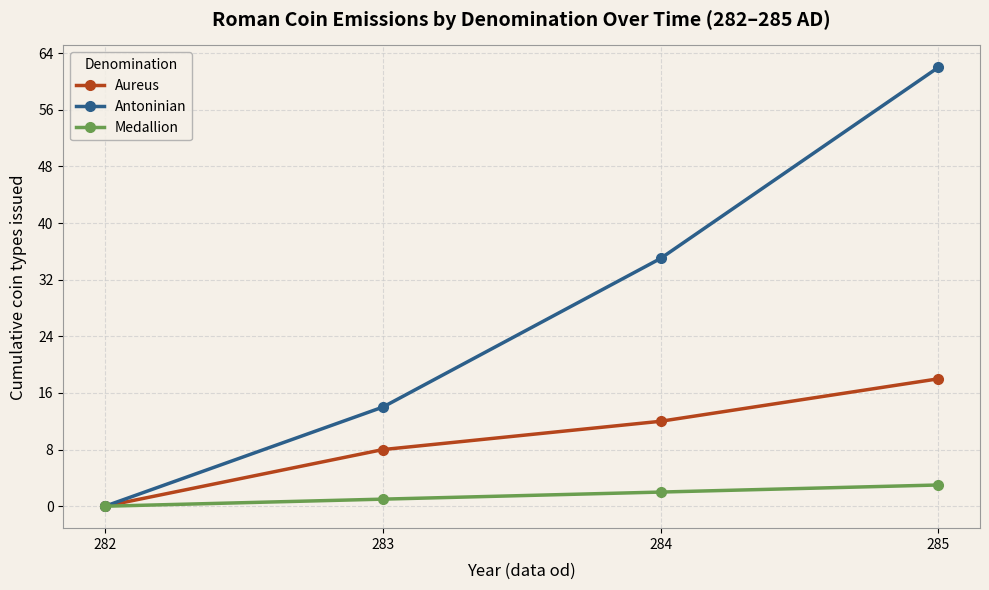

What is the difference between the second highest and second lowest values in the Aureus series?

4